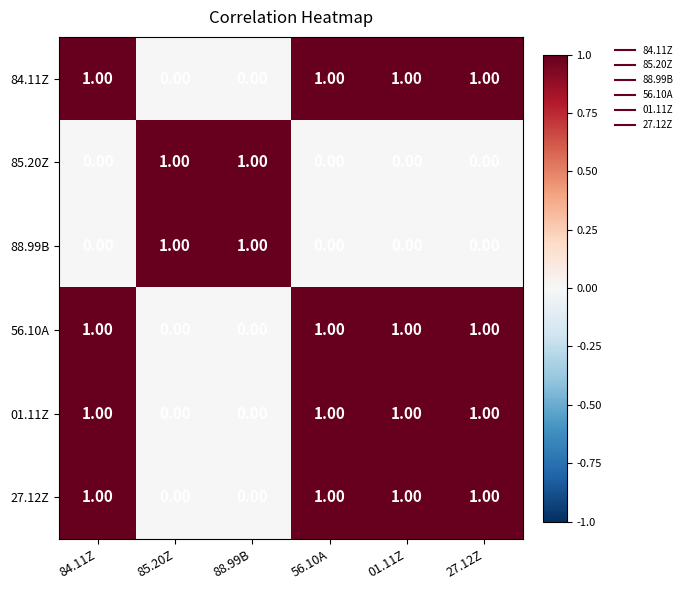

What is the total value across all series at 56.10A?

4